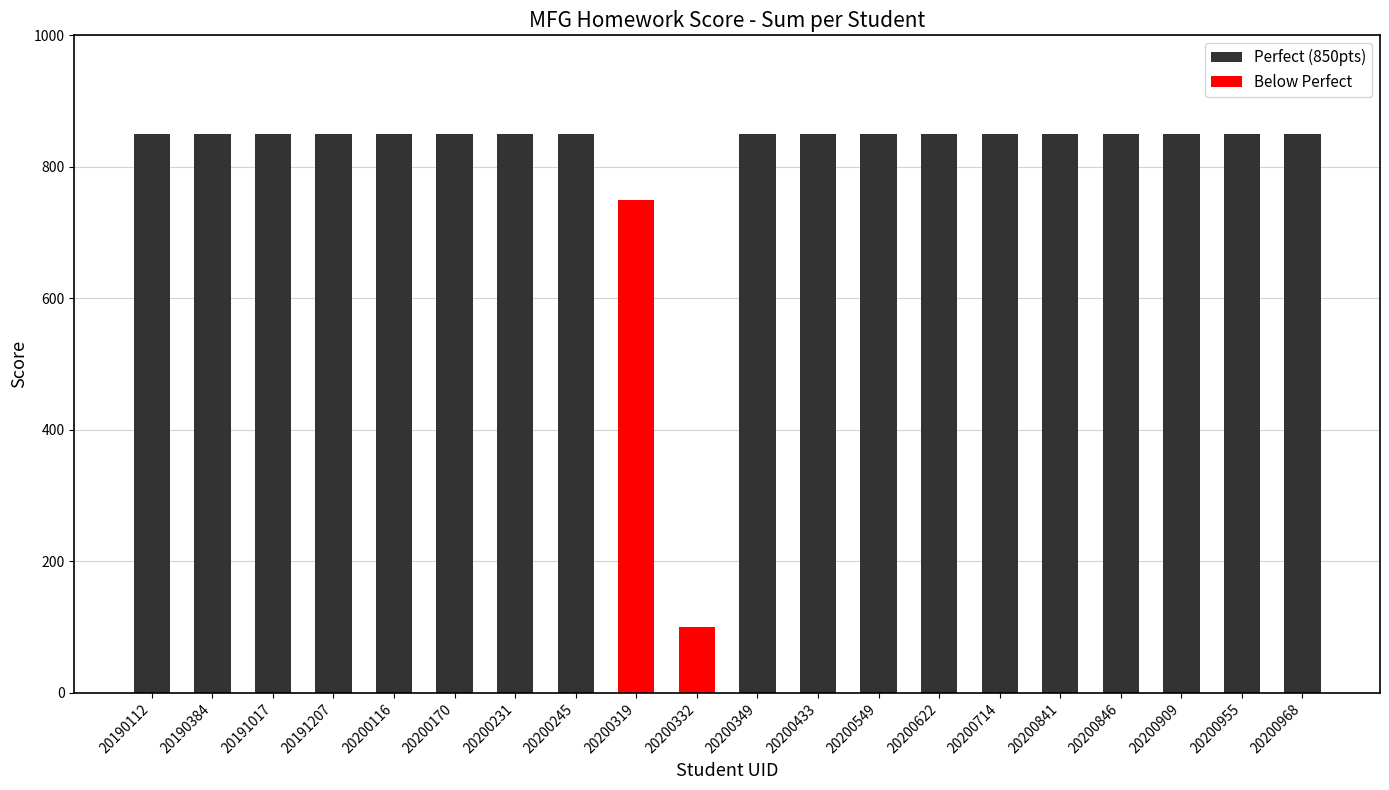

Approximately how many times larger is the value at 20200433 compared to 20200909?

1.0